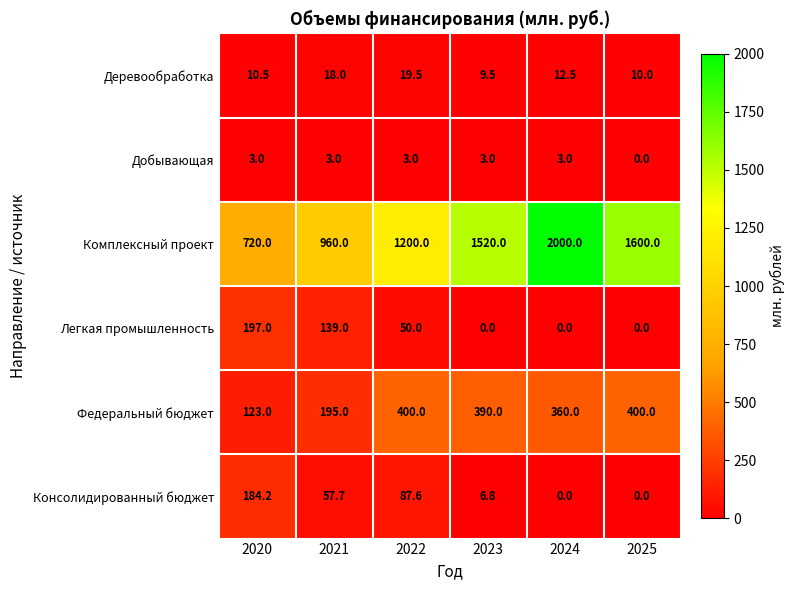

Count the number of data series in this chart.

6